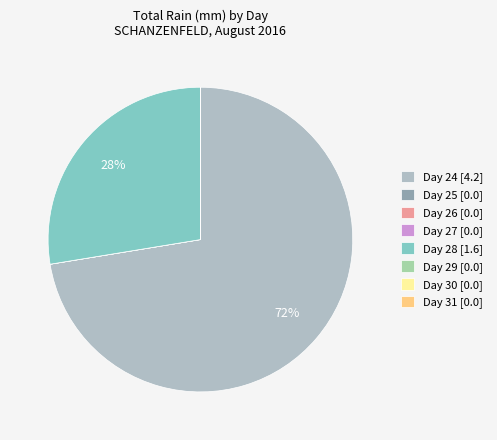

To the nearest percent, what is the difference between the largest and smallest slice percentages?

72%